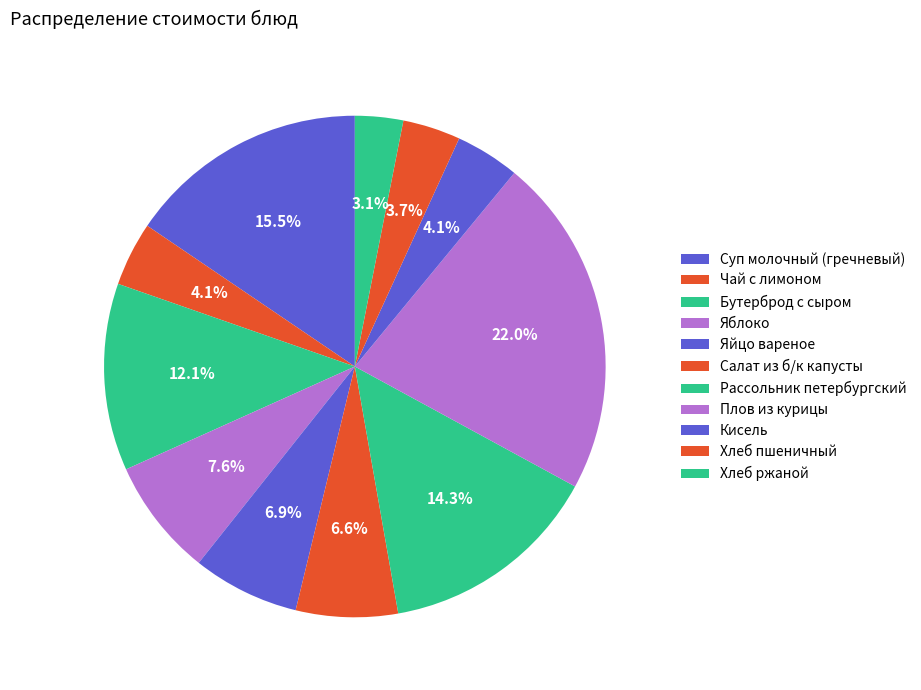

Does any single category account for the majority?

No